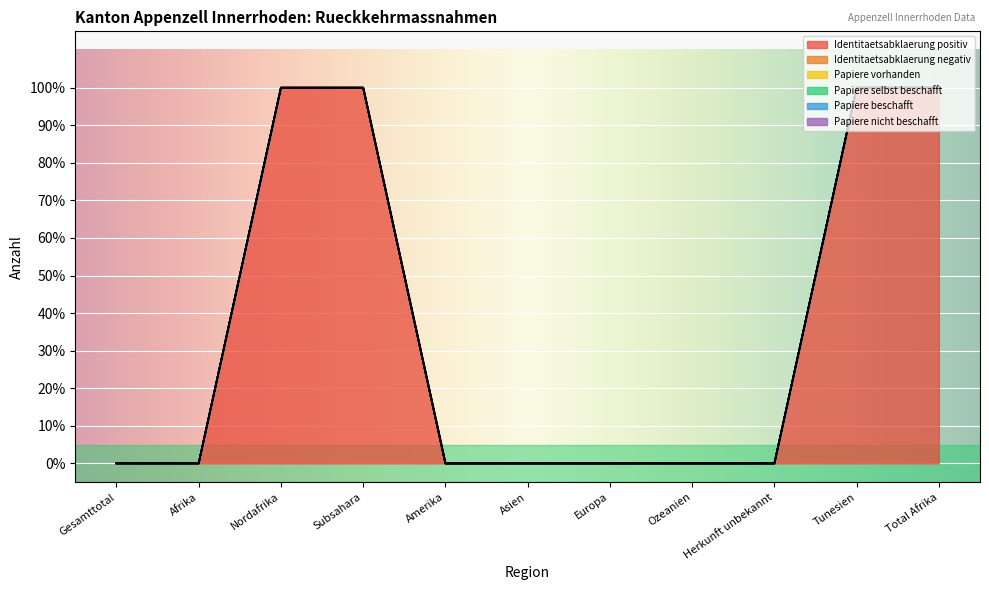

True or false: Identitaetsabklaerung negativ and Identitaetsabklaerung positiv cross at least once.

False